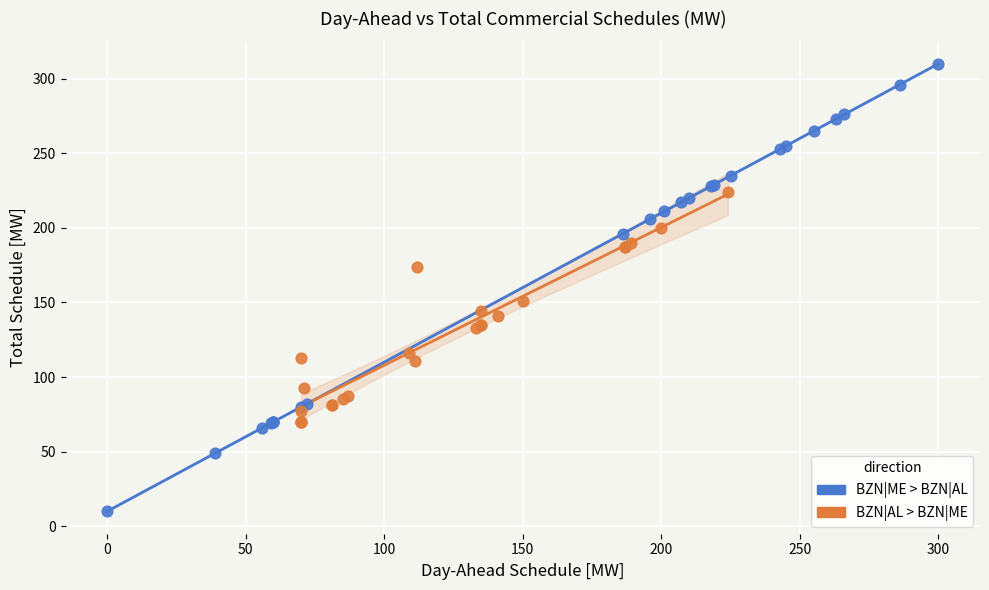

Which series contains the highest Y value?

BZN|ME > BZN|AL